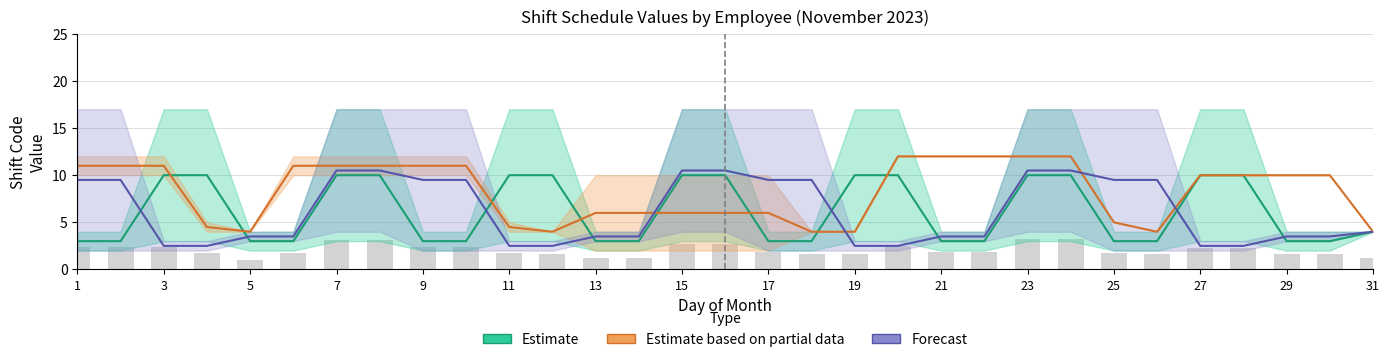

What is the difference between the maximum and minimum values in the Estimate based on partial data series?

8.0